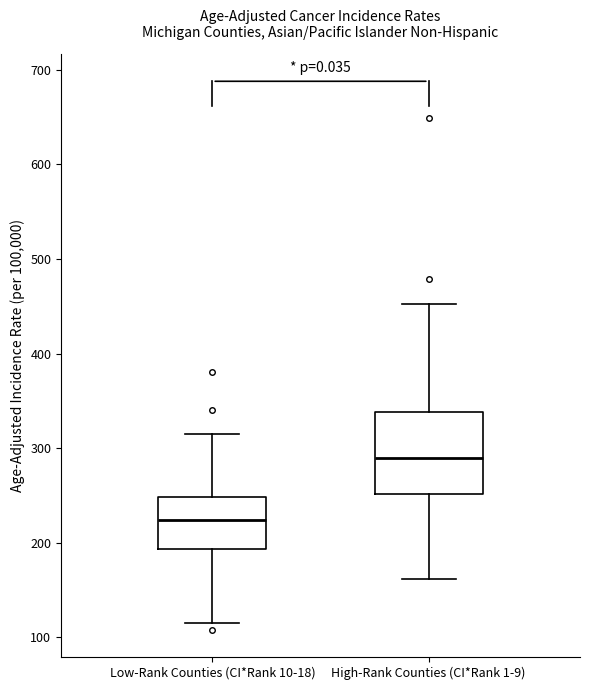

Which box has the highest median line?

High-Rank Counties (CI*Rank 1-9)